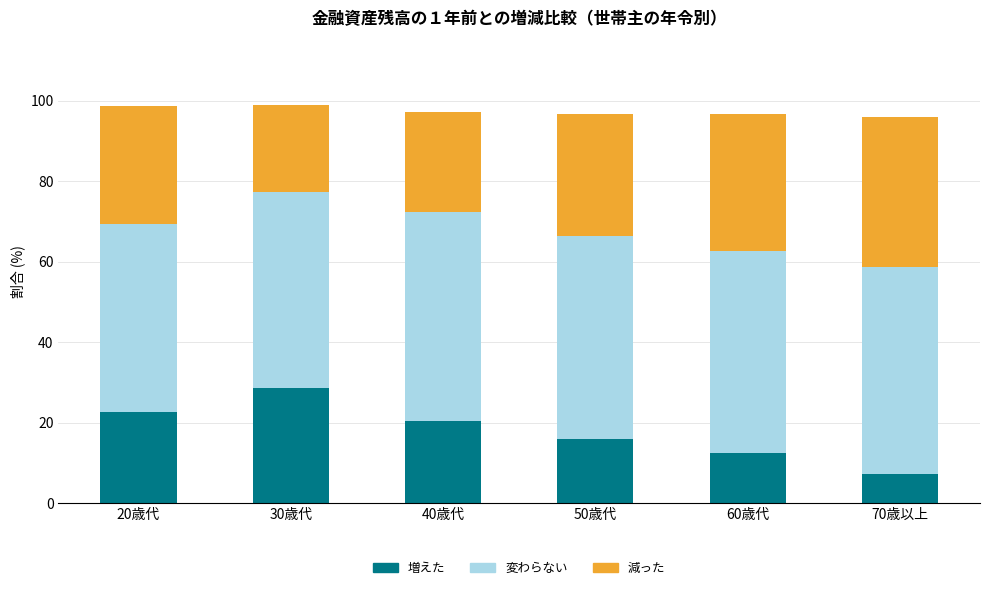

What is the highest value of the 増えた series?

28.6